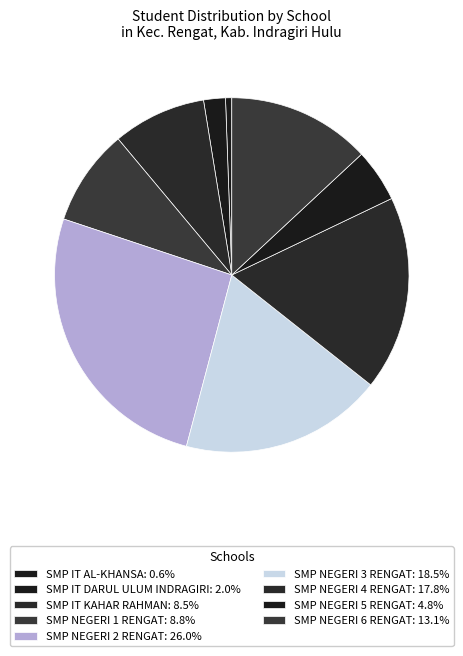

To the nearest percent, what is the difference between the SMP NEGERI 5 RENGAT and SMP NEGERI 4 RENGAT slice percentages?

13%